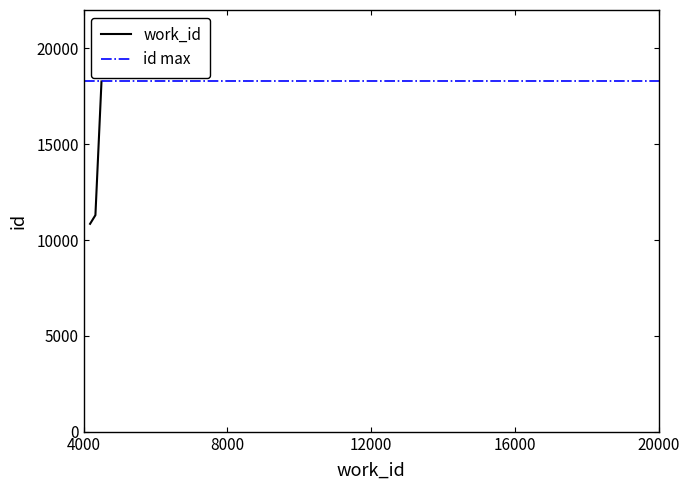

What is the minimum value shown in the chart?

10848